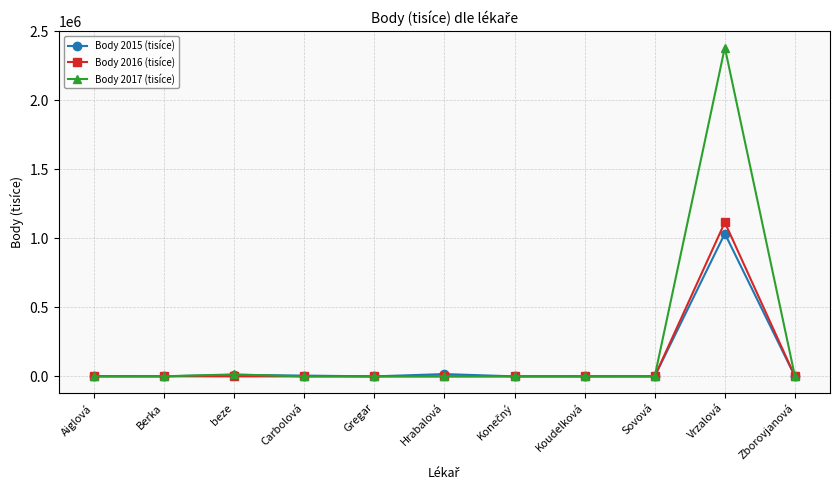

Is this an area chart (filled region under the line)?

No